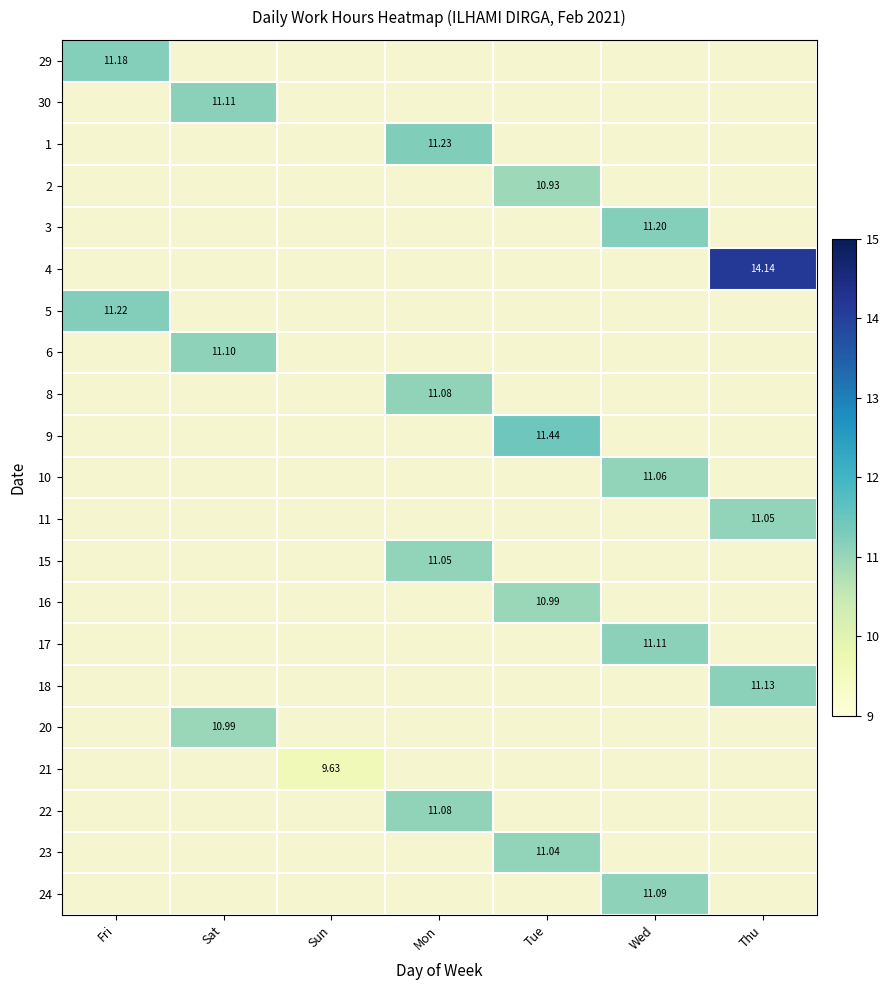

Rank the categories by 4 value from lowest to highest.

Fri, Sat, Sun, Mon, Tue, Wed, Thu